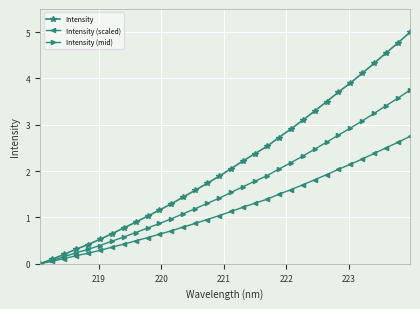

Which series has the widest spread of values?

Intensity